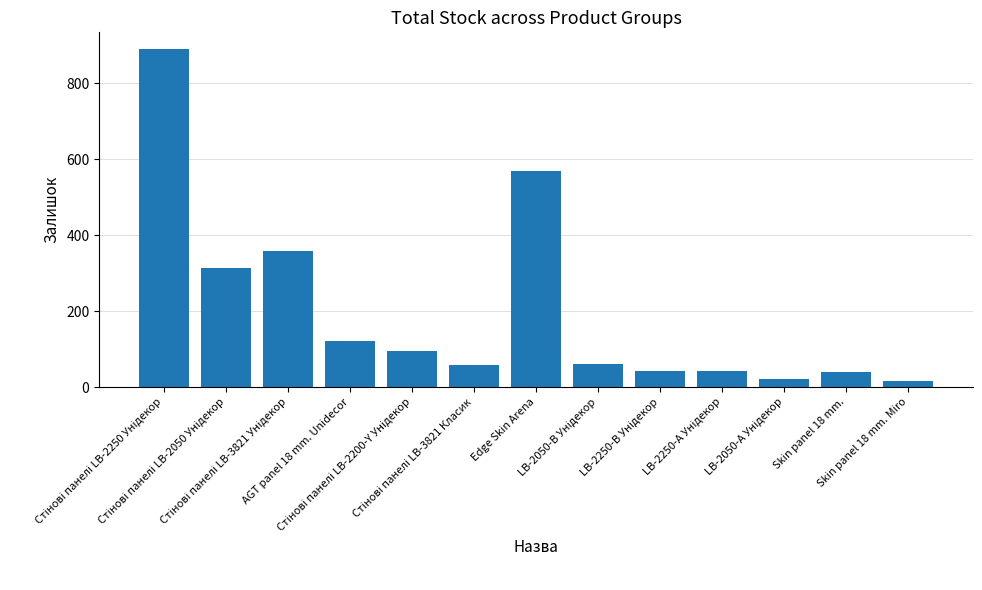

What is the value of the 1st bar from the left?

890